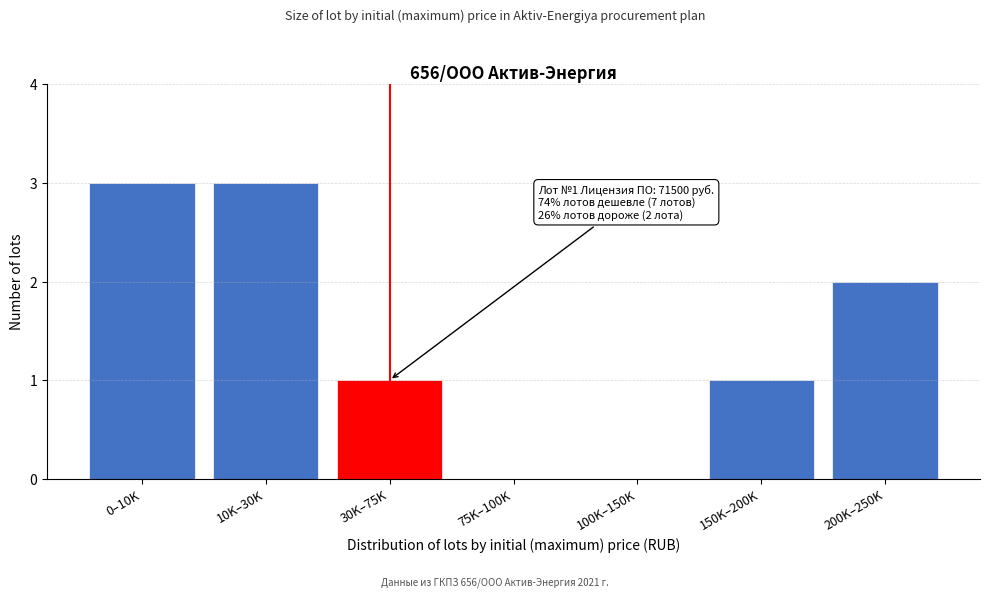

Reading left to right, list all the values displayed in this chart.

0–10K=3	10K–30K=3	30K–75K=1	75K–100K=0	100K–150K=0	150K–200K=1	200K–250K=2